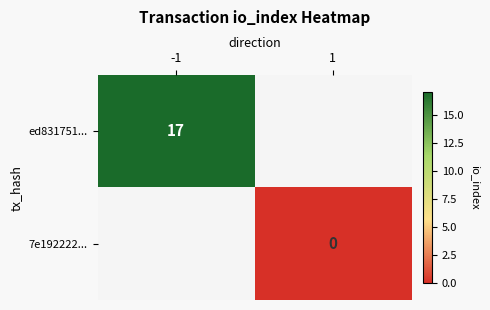

At how many categories does at least one series exceed 12?

1